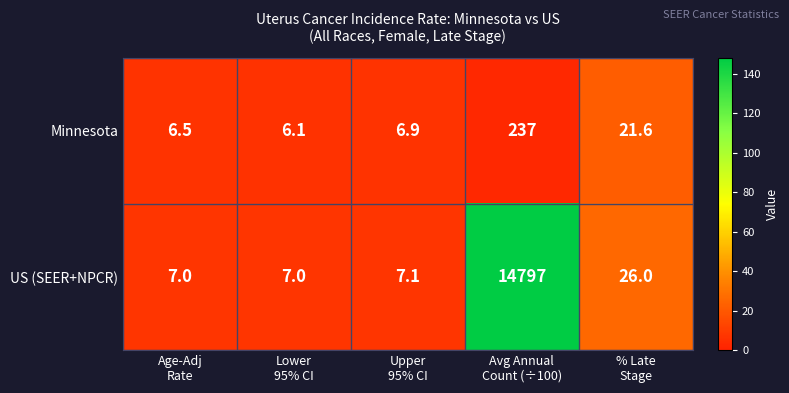

Count the number of categories in the chart.

5